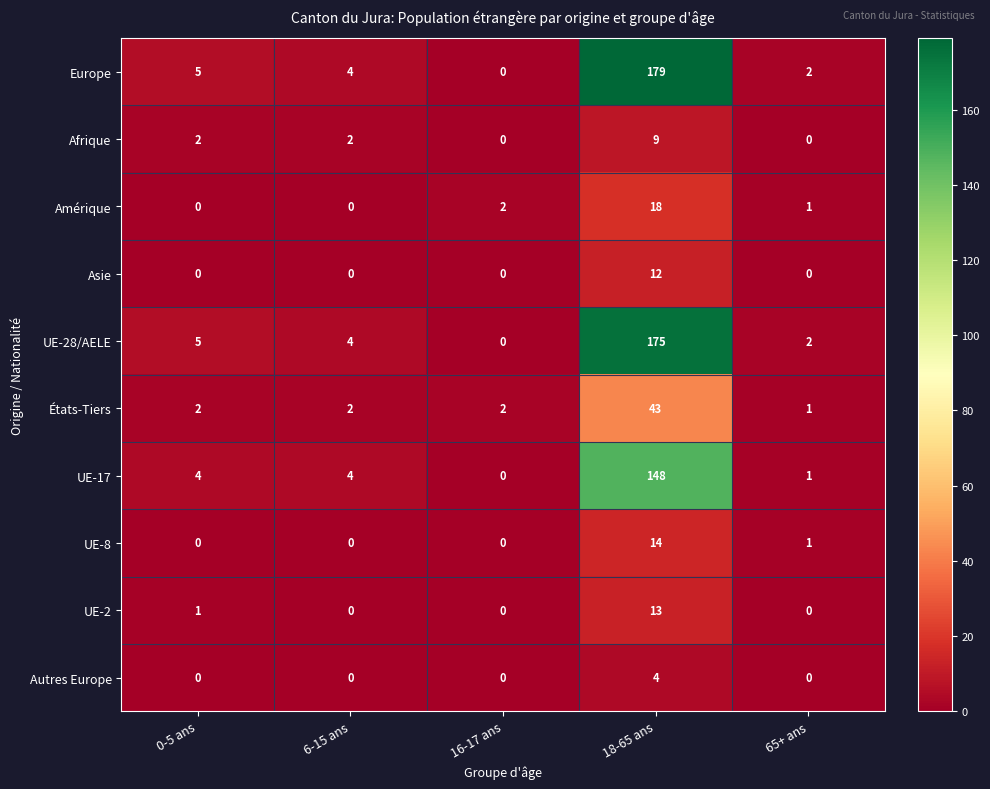

What is the sum of all Afrique values?

13